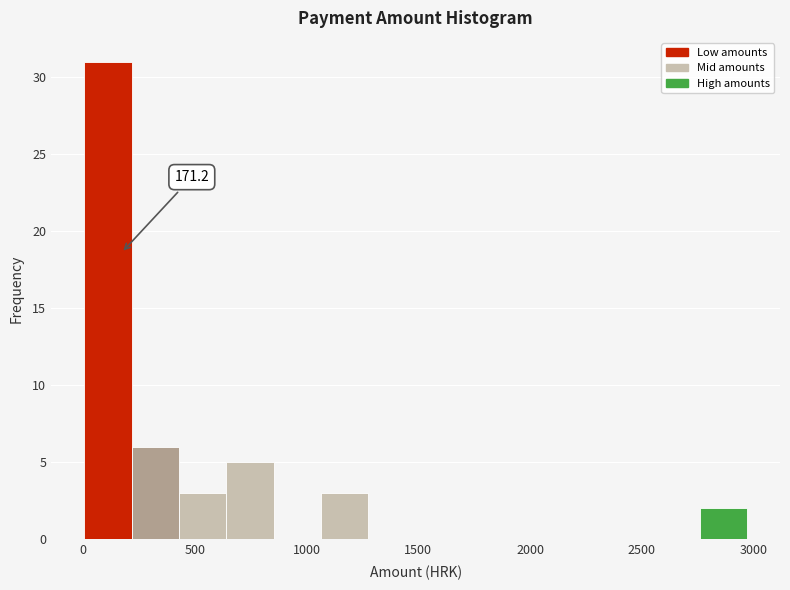

Which range on the x-axis has the tallest bar?

0 to 200